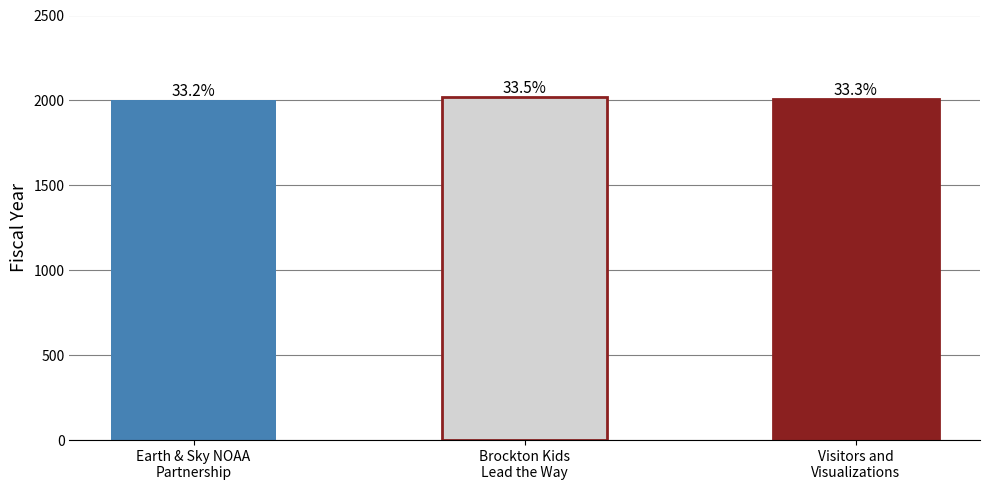

List the labels in order of value, smallest first.

Earth & Sky NOAA
Partnership, Visitors and
Visualizations, Brockton Kids
Lead the Way